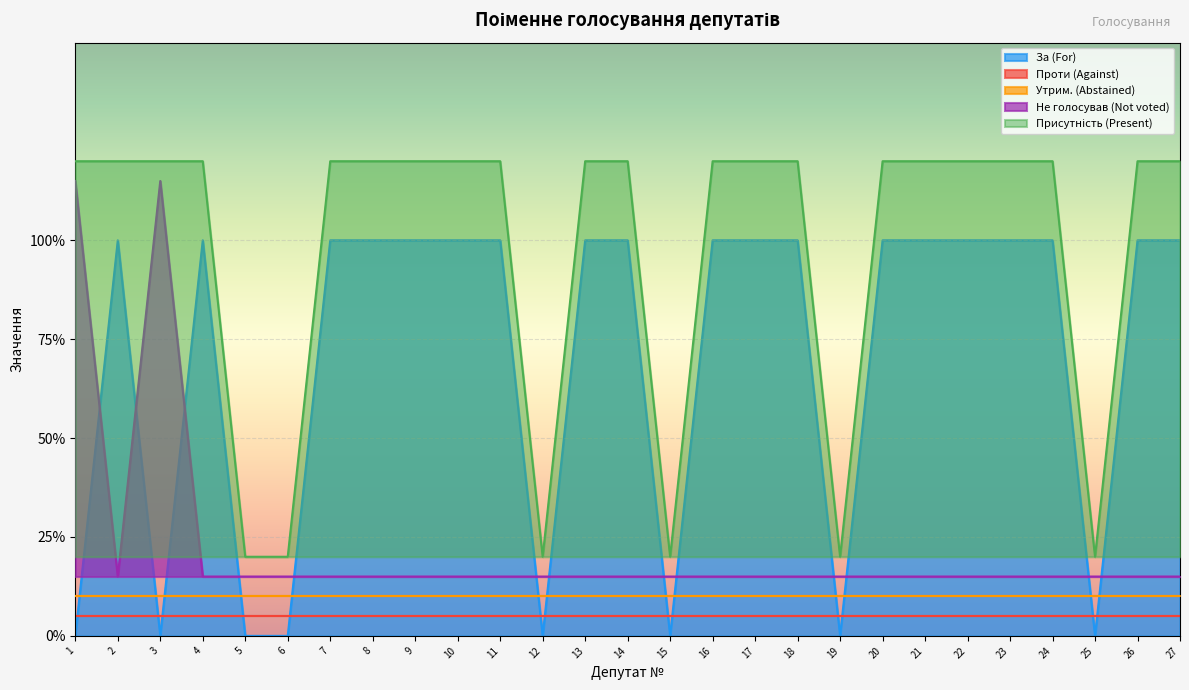

List the labels in order of Не голосував (Not voted) value, largest first.

1, 3, 2, 4, 5, 6, 7, 8, 9, 10, 11, 12, 13, 14, 15, 16, 17, 18, 19, 20, 21, 22, 23, 24, 25, 26, 27